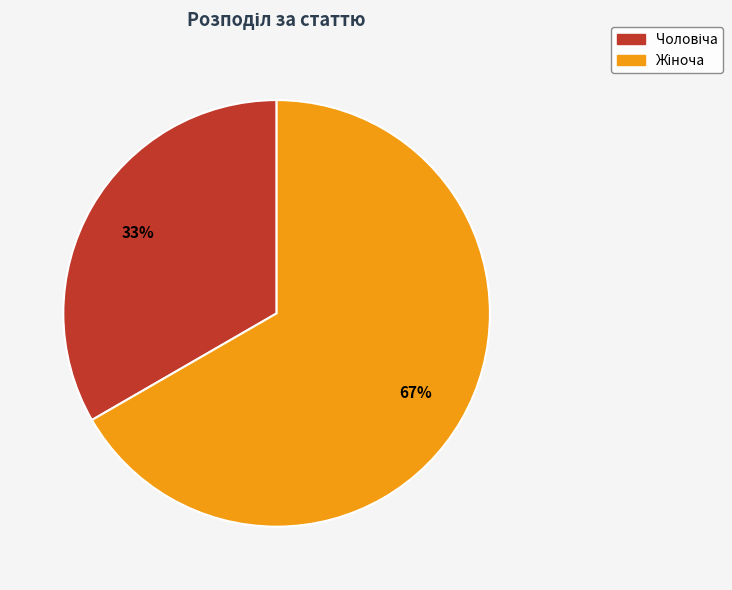

Is there a majority slice in this chart?

Yes